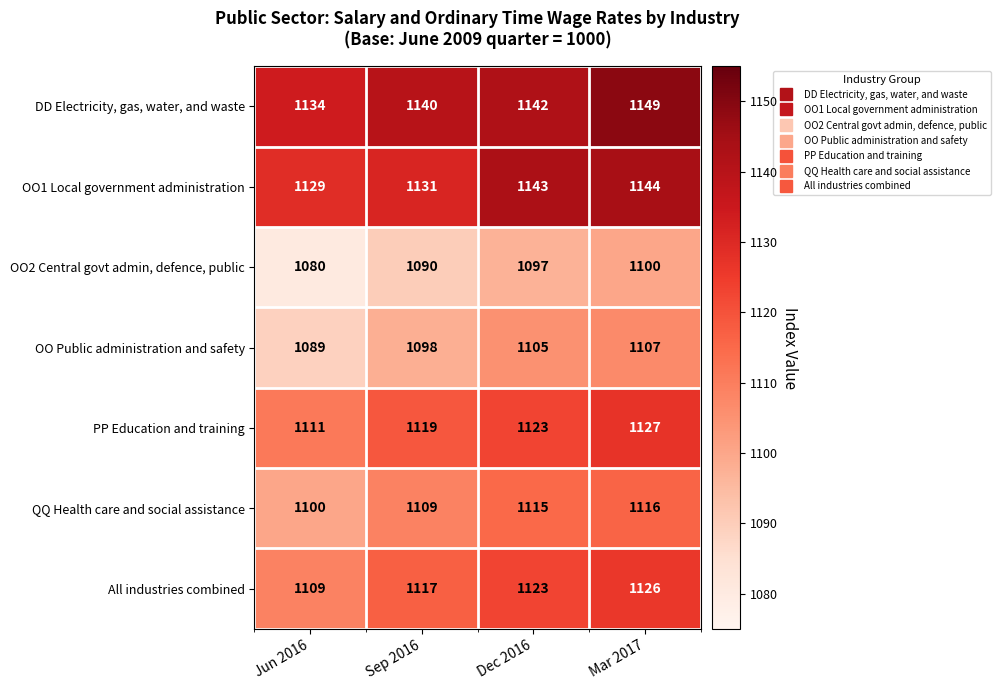

Which category has the lowest value across all series?

Jun 2016